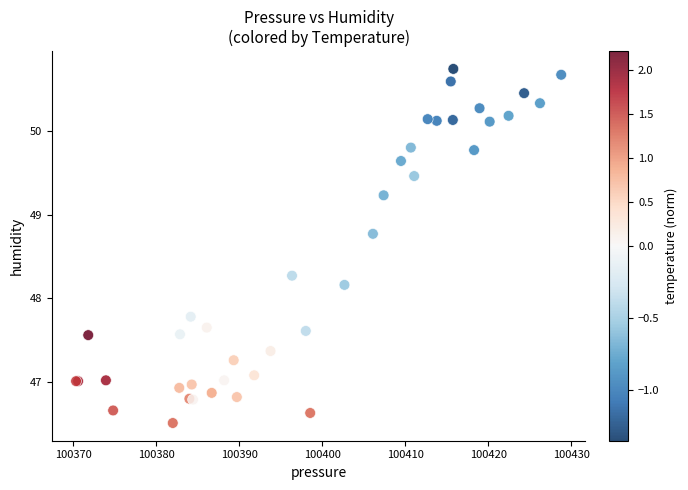

What Y value in the scatter plot is closest to 48?

48.2